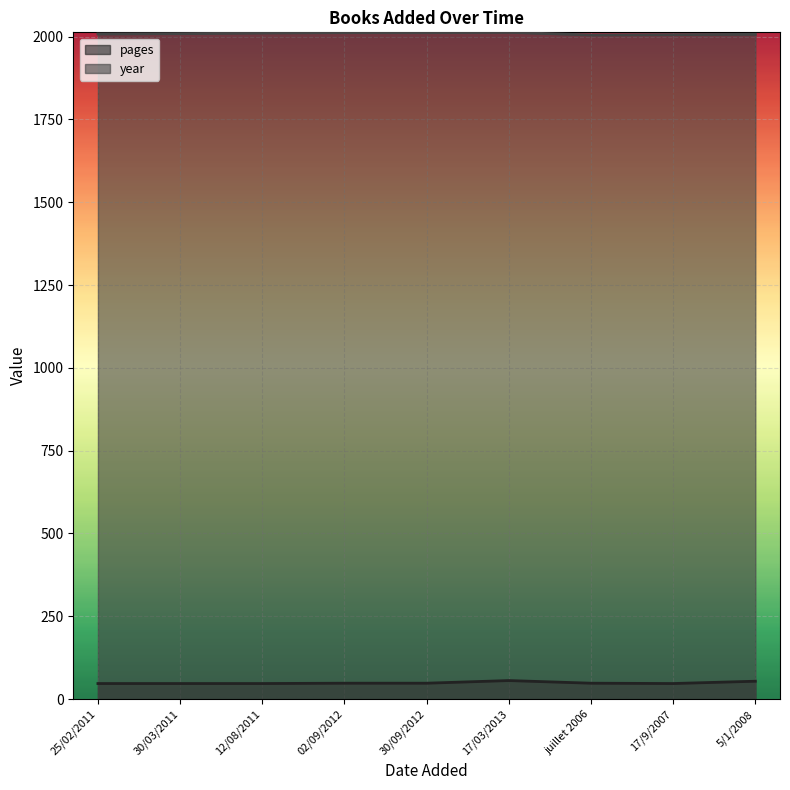

Reading left to right, extract all data points from this chart.

pages: 25/02/2011=47	30/03/2011=47	12/08/2011=47	02/09/2012=48	30/09/2012=48	17/03/2013=56	juillet 2006=48	17/9/2007=47	5/1/2008=54
year: 25/02/2011=2008	30/03/2011=2009	12/08/2011=2011	02/09/2012=2012	30/09/2012=2012	17/03/2013=2013	juillet 2006=2005	17/9/2007=2006	5/1/2008=2007